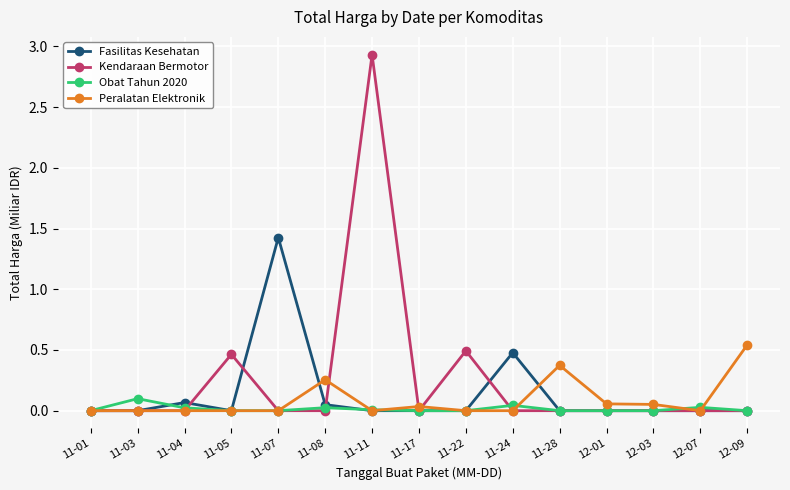

True or false: Kendaraan Bermotor has more than 2 points higher than both neighbors.

True